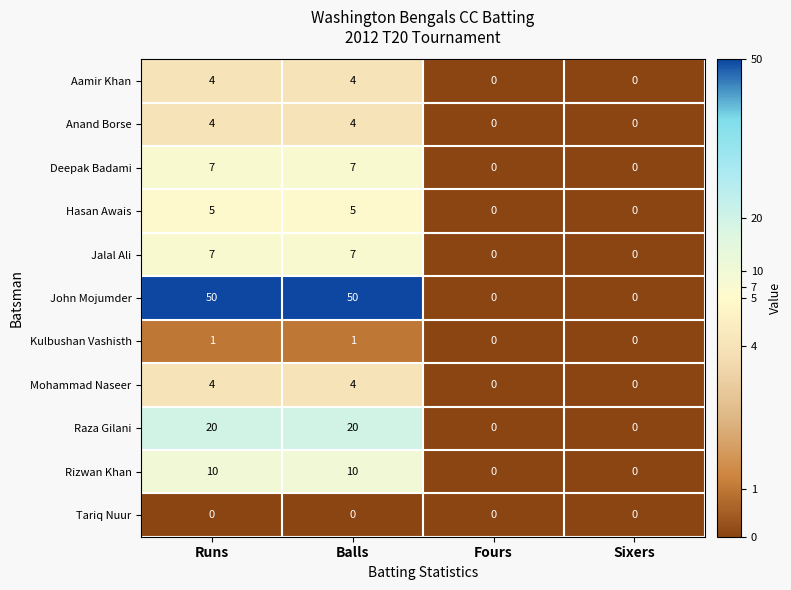

The value of Deepak Badami at Sixers is 3. True or false?

False